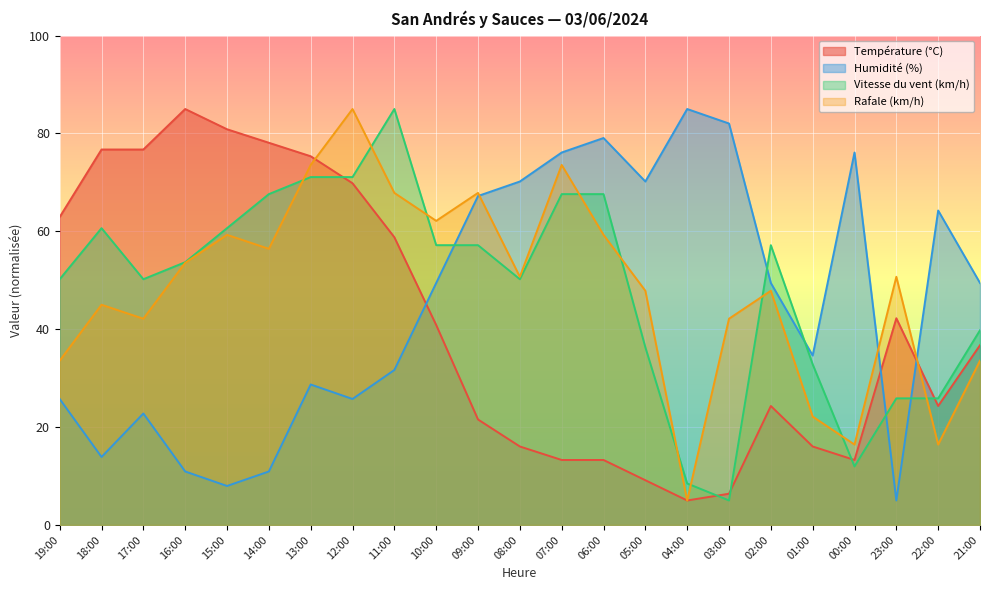

At how many categories does at least one series exceed 45?

22